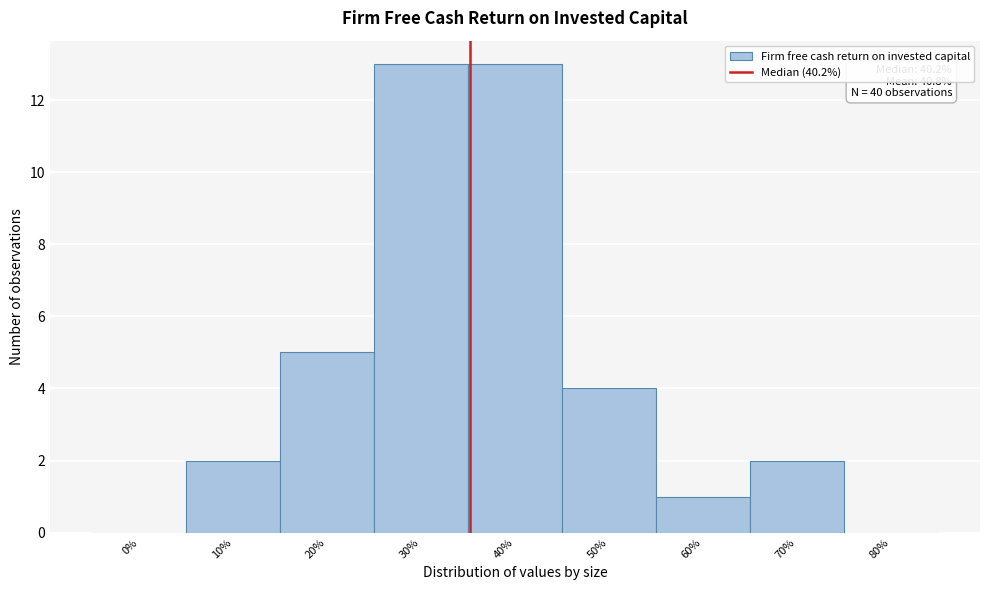

Reading left to right, transcribe all the data shown in this chart.

0%=0	10%=2	20%=5	30%=13	40%=13	50%=4	60%=1	70%=2	80%=0